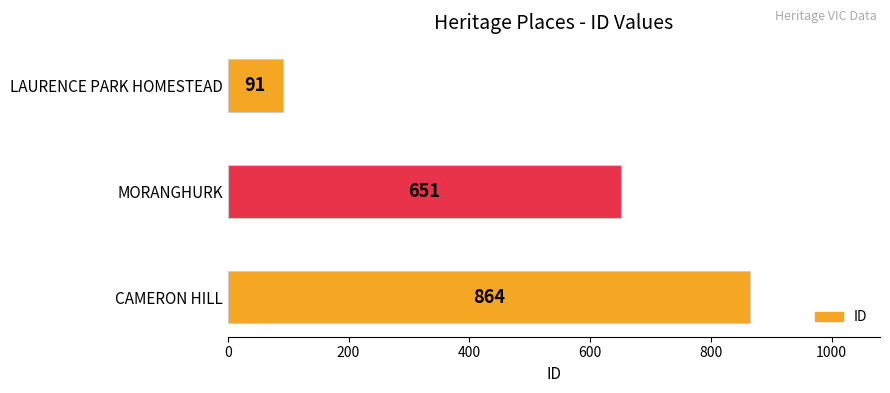

Count the values in the range 91 to 864.

3